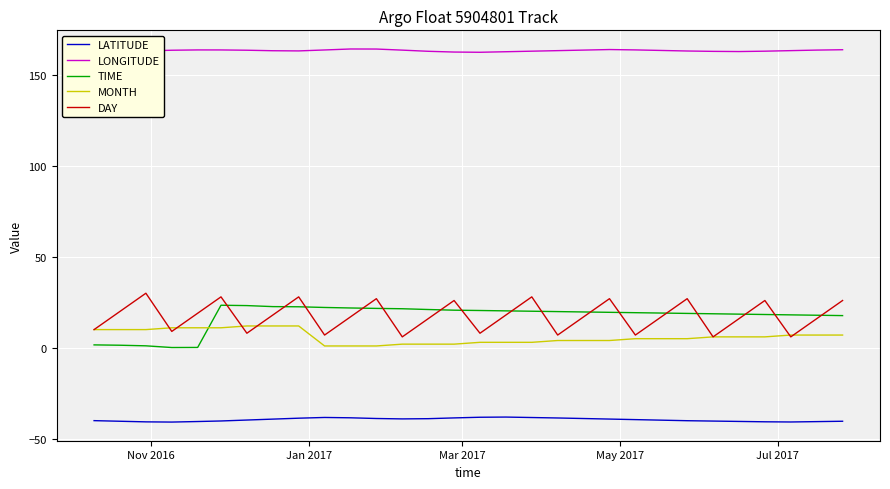

Which series has the largest total across all categories?

LONGITUDE